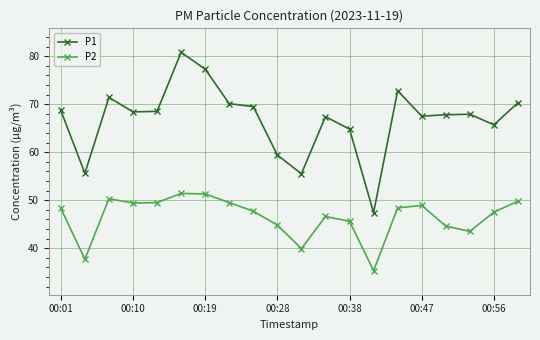

What is the value of the P2 point at the 3rd from the left?

50.3